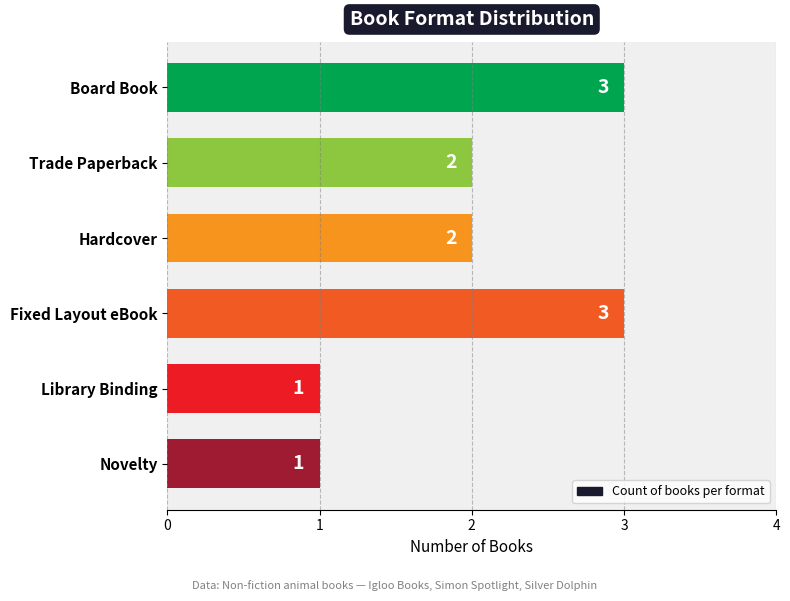

Is it true that the value at Trade Paperback is 2?

True